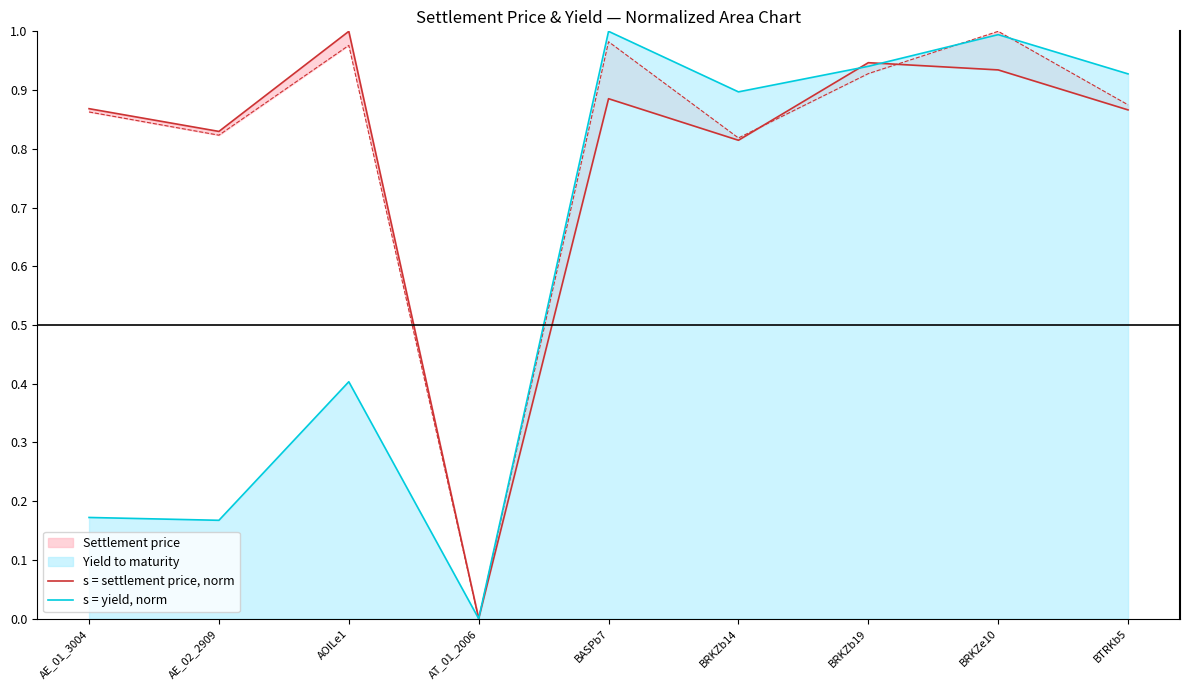

The value of s = yield, norm at AOILe1 is 0.4. True or false?

True